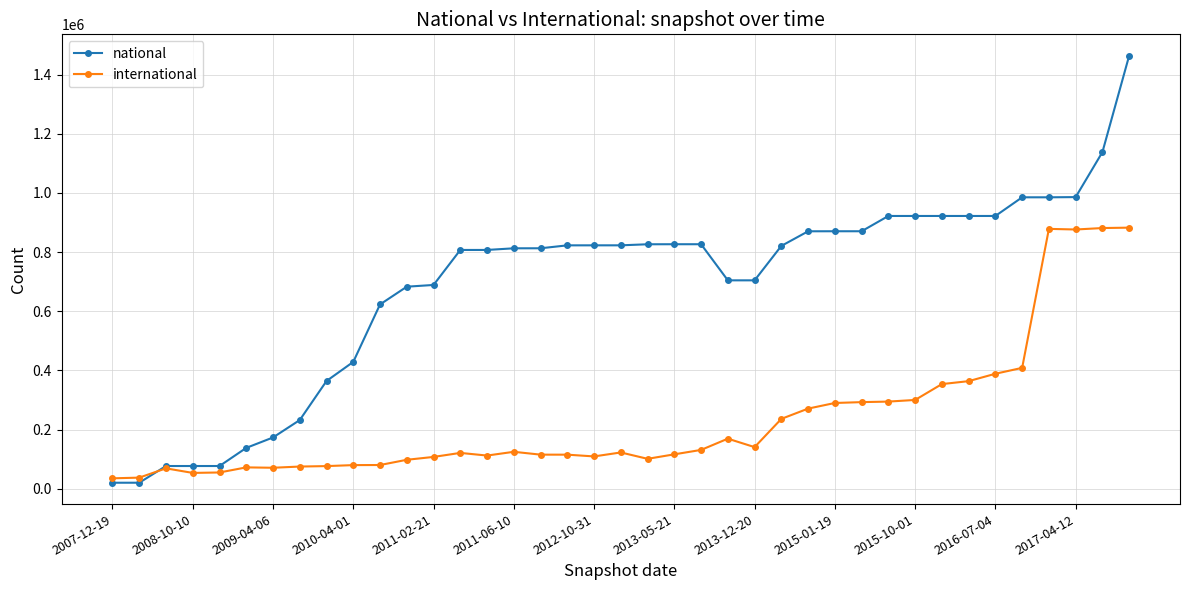

In international, how many points are lower than both neighbors (excluding endpoints)?

7